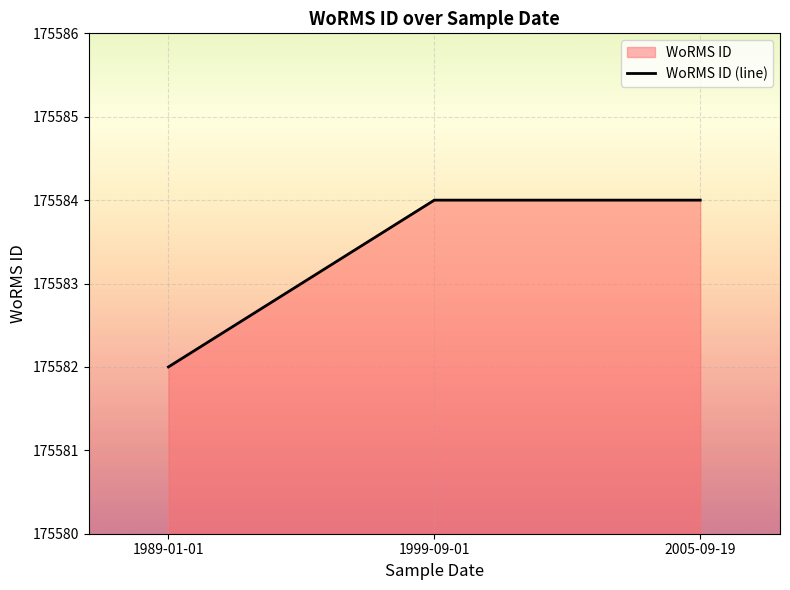

How many distinct data groups are displayed?

1